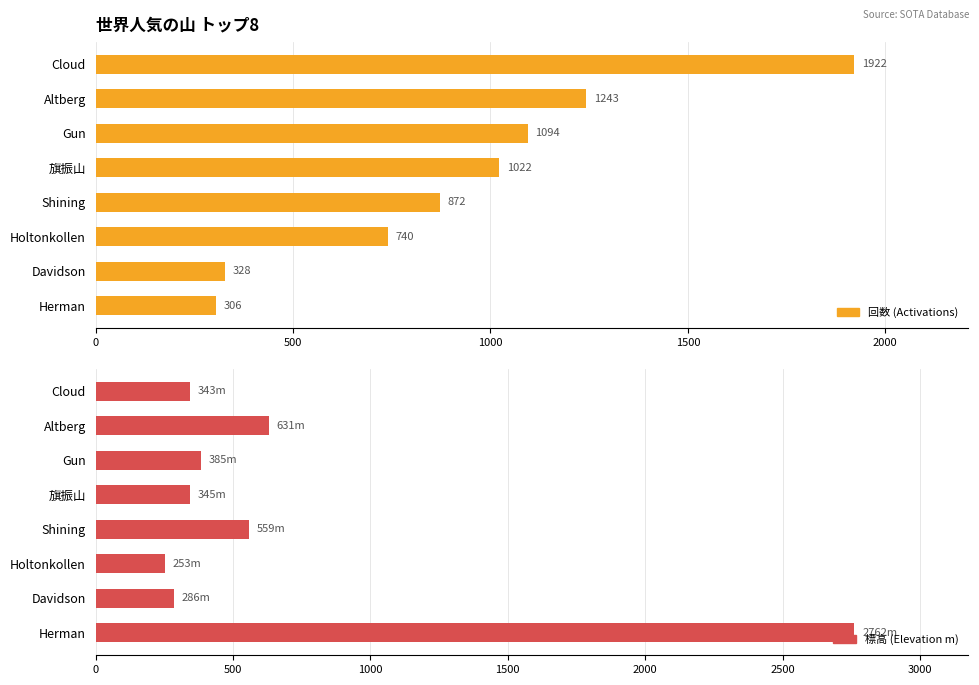

The 回数 series shows 569 at Davidson. True or false?

False